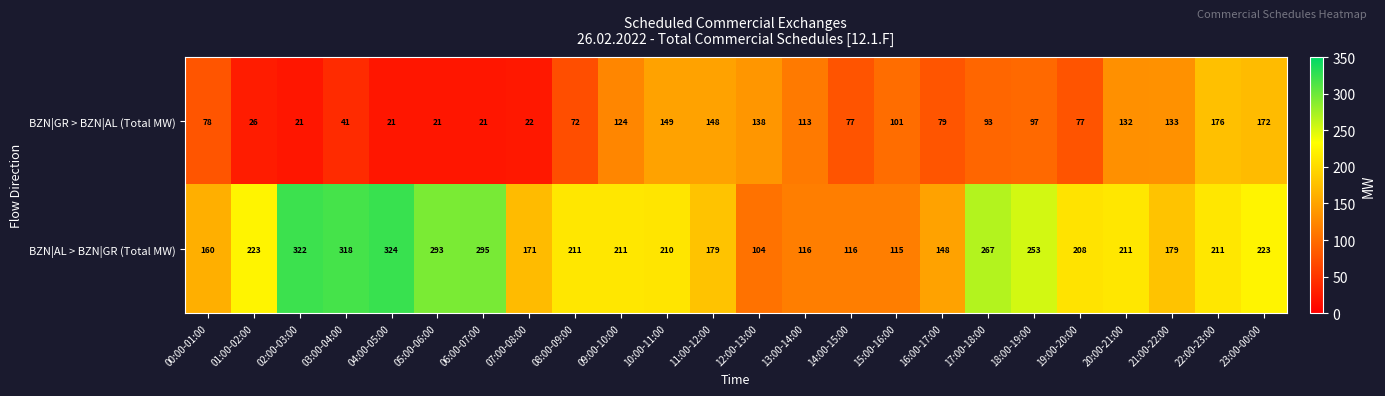

Which series has the largest total across all categories?

BZN|AL > BZN|GR (Total MW)